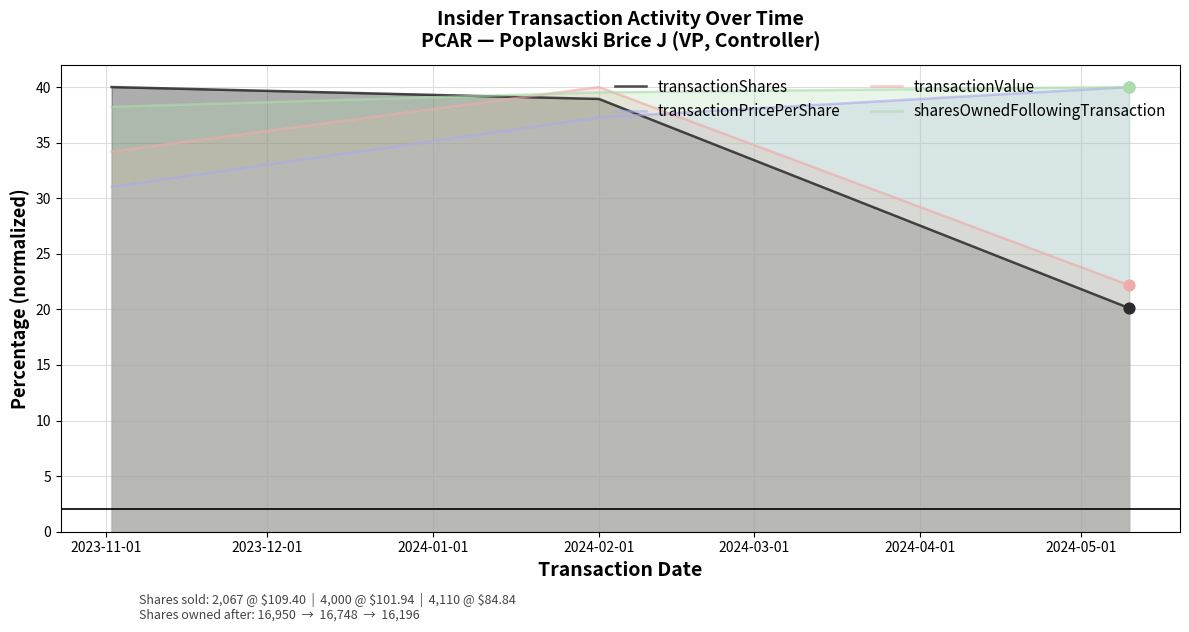

Which series reaches the maximum Y coordinate?

transactionShares